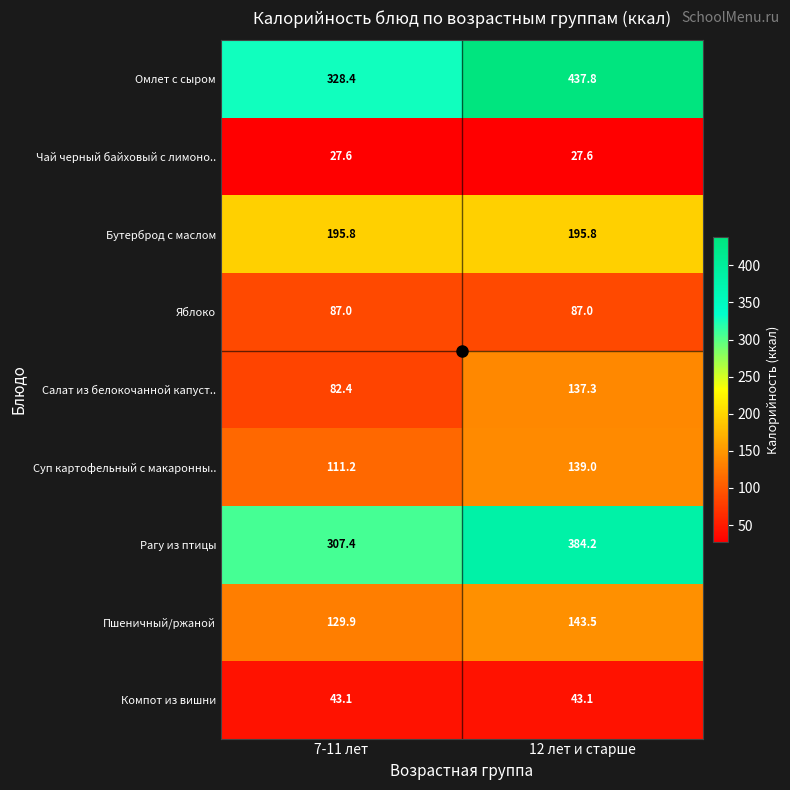

At which category is the sum across all series the highest?

12 лет и старше